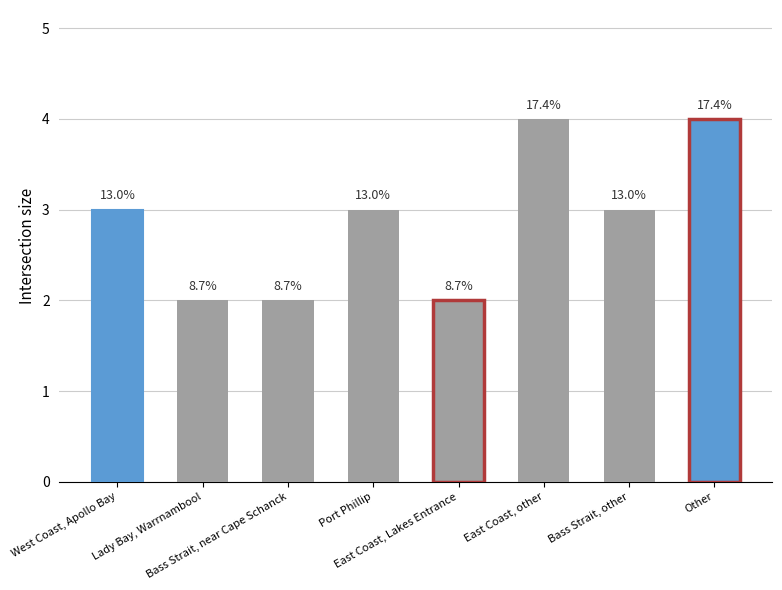

Rank the categories by value from highest to lowest.

East Coast, other, Other, West Coast, Apollo Bay, Port Phillip, Bass Strait, other, Lady Bay, Warrnambool, Bass Strait, near Cape Schanck, East Coast, Lakes Entrance